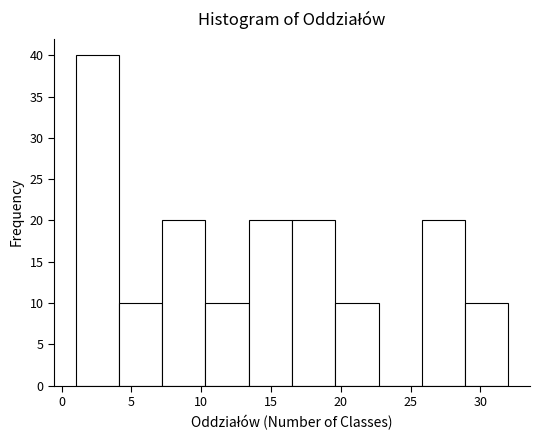

Reading left to right, transcribe this chart: for each bar, give the range it covers on the x-axis and its height. Neither the bar edges nor the heights are printed on the chart, so give them approximately, as read against the axes.

1.0 to 4.1: 40
4.1 to 7.2: 10
7.2 to 10.3: 20
10.3 to 13.4: 10
13.4 to 16.5: 20
16.5 to 19.6: 20
19.6 to 22.7: 10
22.7 to 25.8: 0
25.8 to 28.9: 20
28.9 to 32.0: 10